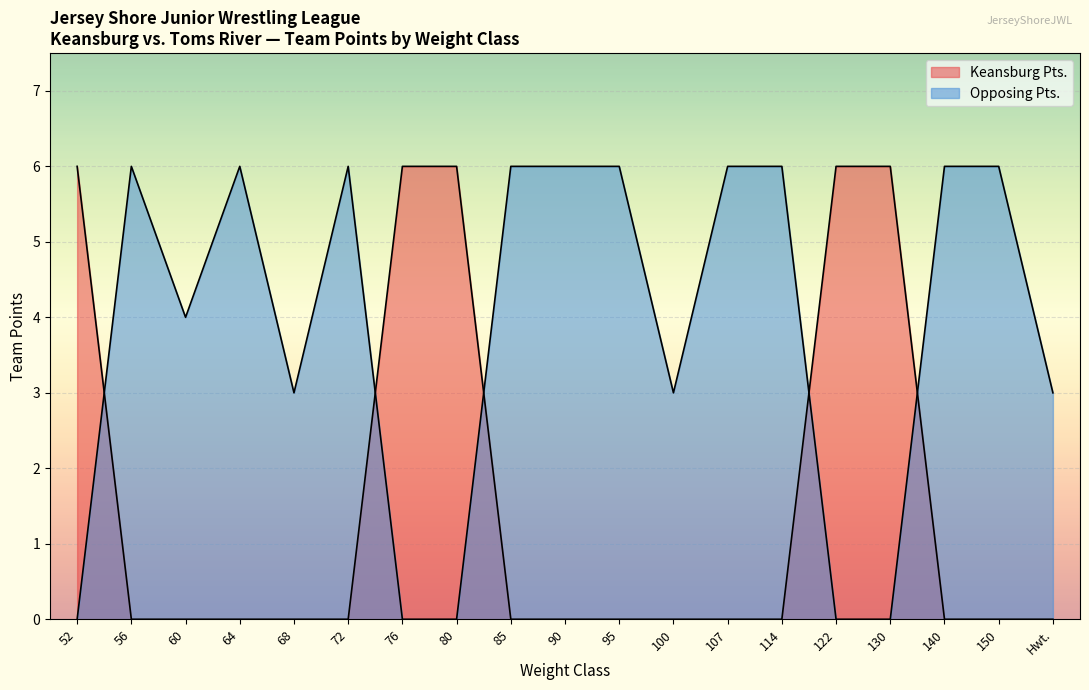

Between 85 and 76, which is larger?

76